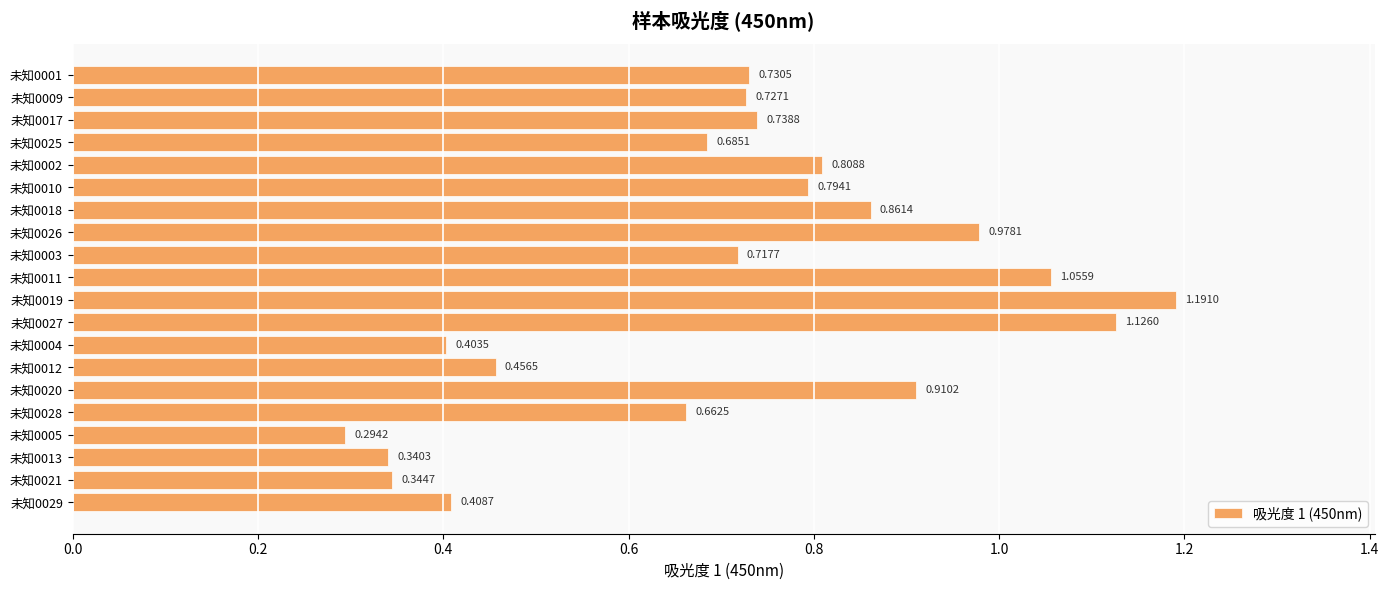

What is the change in value from 未知0009 to 未知0027?

+0.4